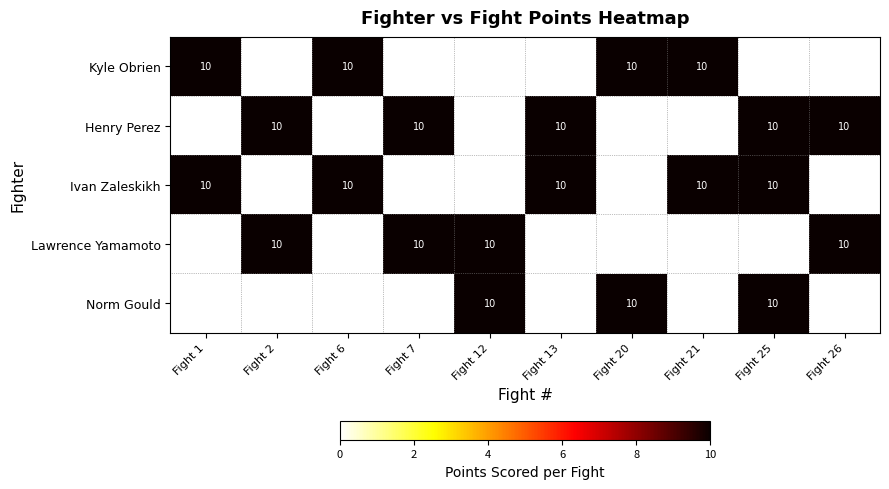

What is the sum of the Henry Perez values at Fight 25 and Fight 7?

20